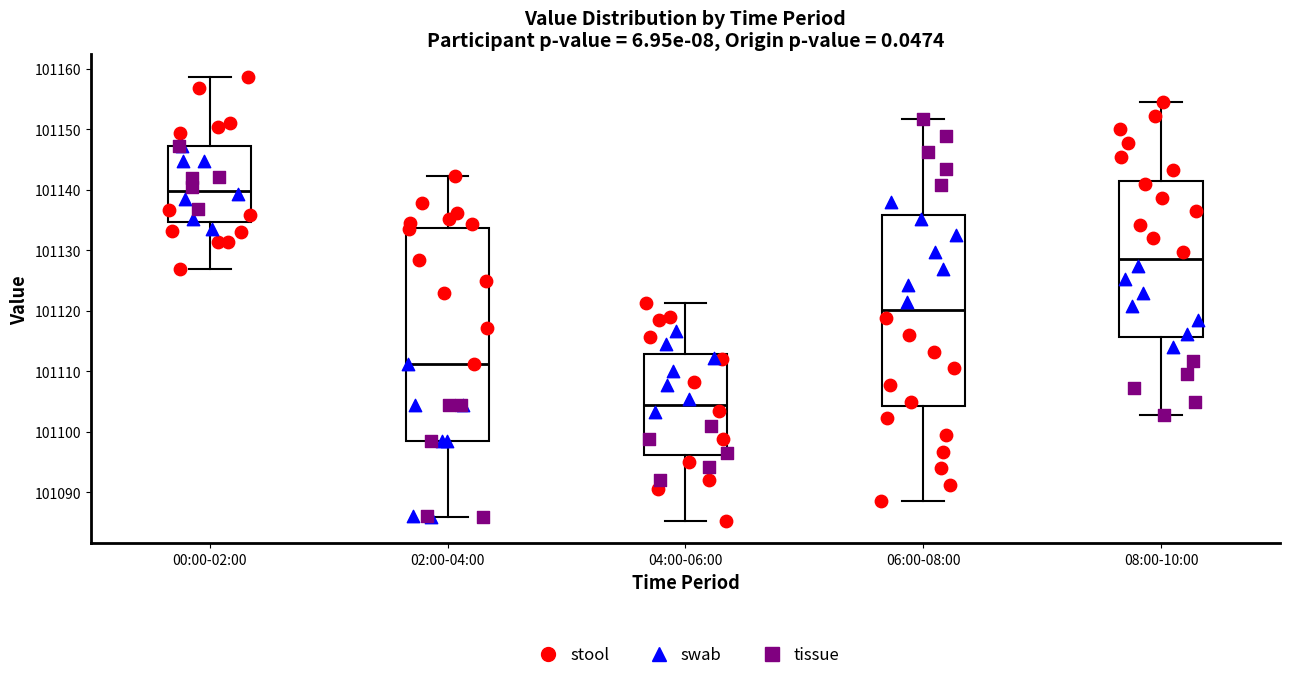

Reading left to right, read every box against the y-axis: the position of its median line, the range the box covers, and the ends of its whiskers. The values are not printed on the chart, so give them approximately, as read against the axis.

00:00-02:00: median 101140, box 101135 to 101147, whiskers 101127 to 101159
02:00-04:00: median 101111, box 101098 to 101134, whiskers 101086 to 101142
04:00-06:00: median 101105, box 101096 to 101113, whiskers 101085 to 101121
06:00-08:00: median 101120, box 101104 to 101136, whiskers 101089 to 101152
08:00-10:00: median 101129, box 101116 to 101142, whiskers 101103 to 101155